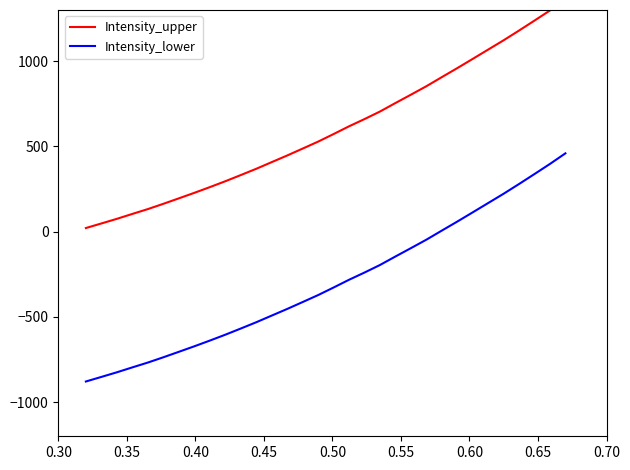

What is the maximum value for Intensity_lower?

459.3